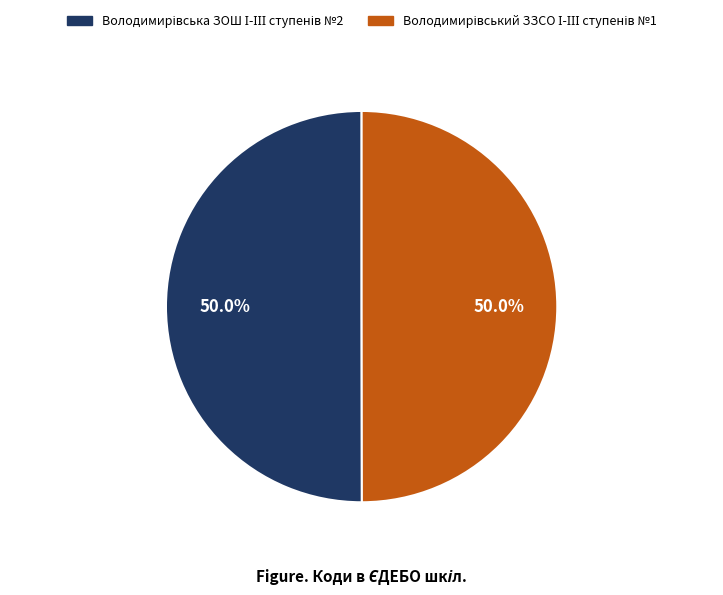

What is the majority slice?

Володимирівська ЗОШ І-ІІІ ступенів №2